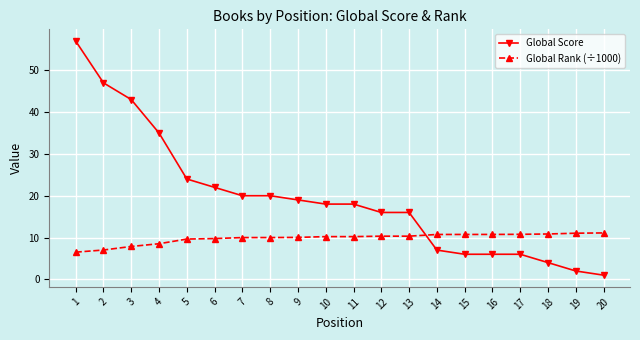

Which series has the largest total across all categories?

Global Score